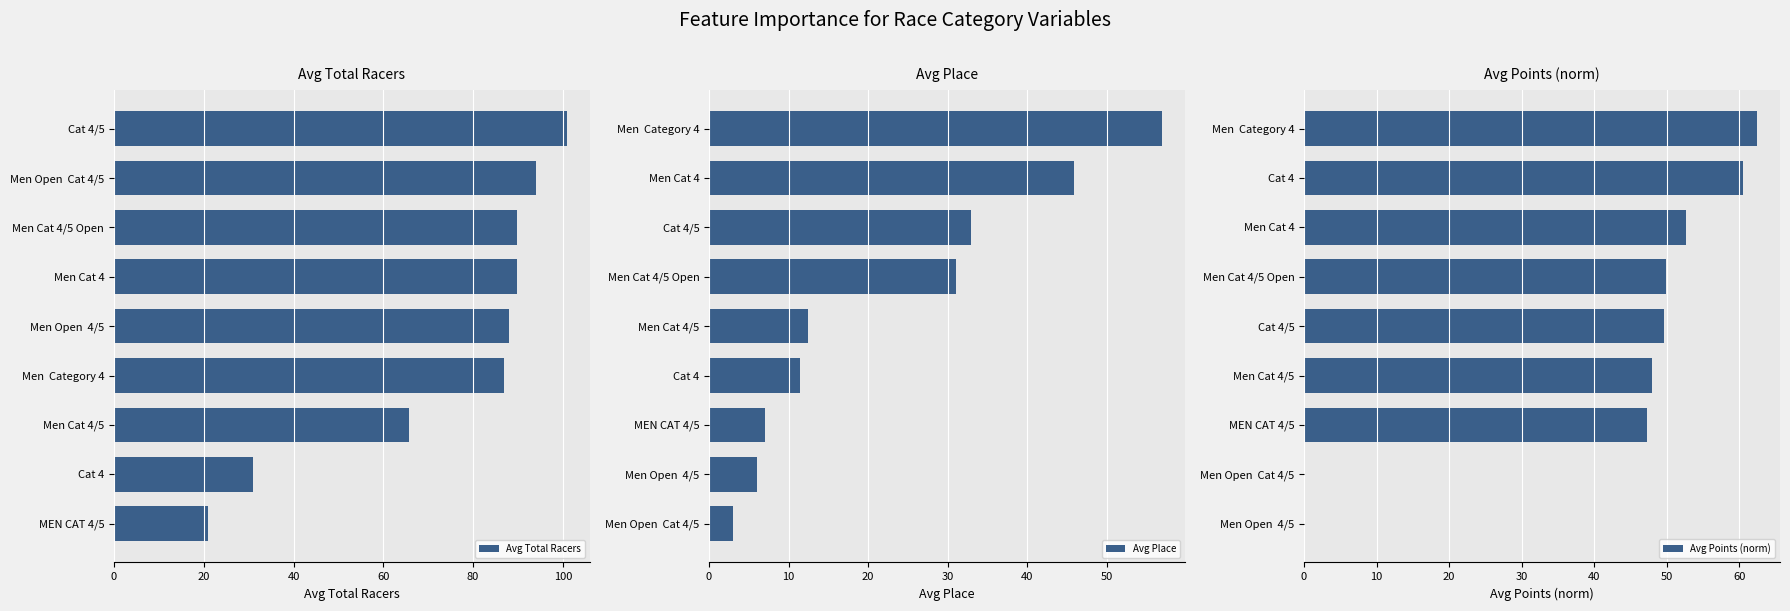

The Avg Total Racers series shows 97.4 at Men Cat 4/5. True or false?

False